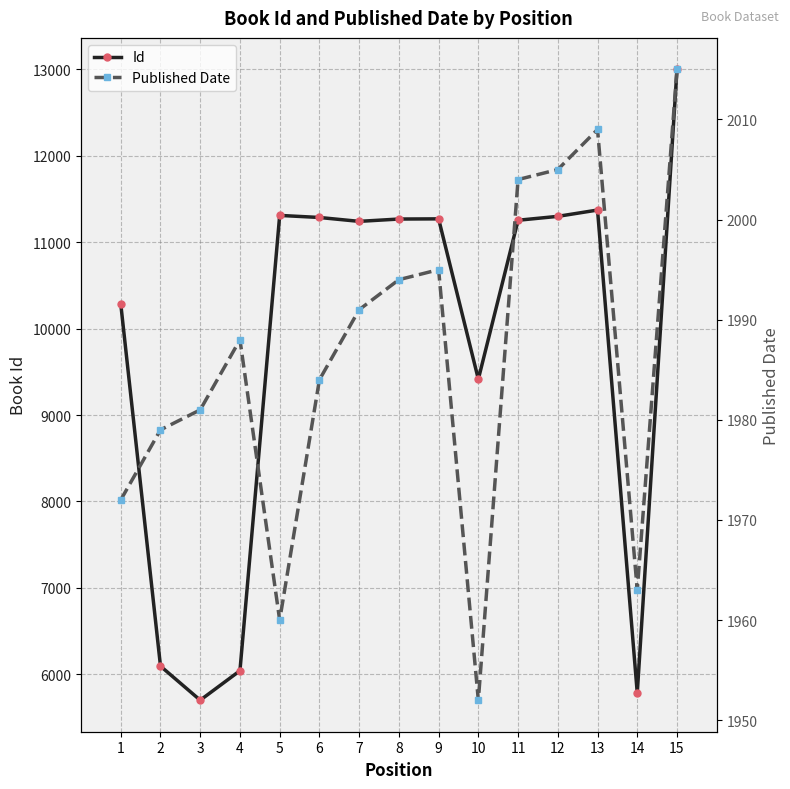

Read the Published Date value at 10, to the nearest 5.

1950